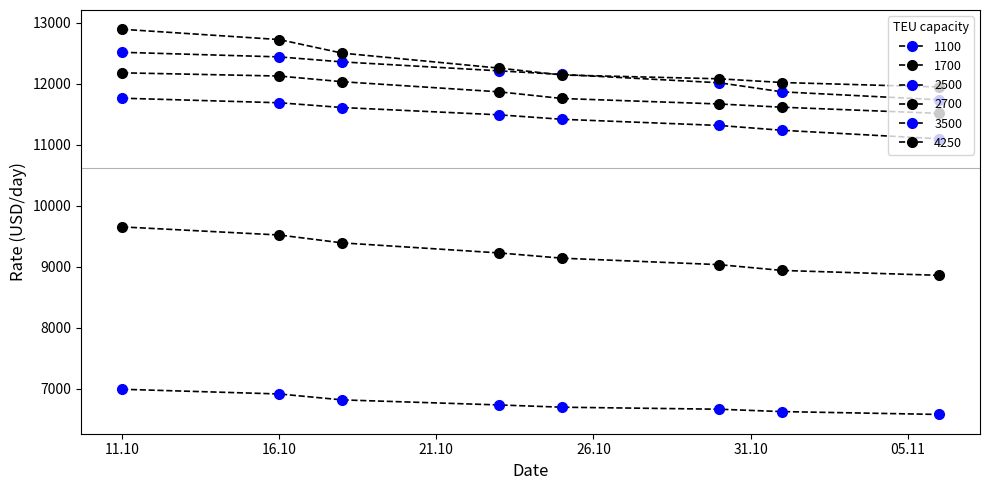

Does the chart have visible grid lines?

No